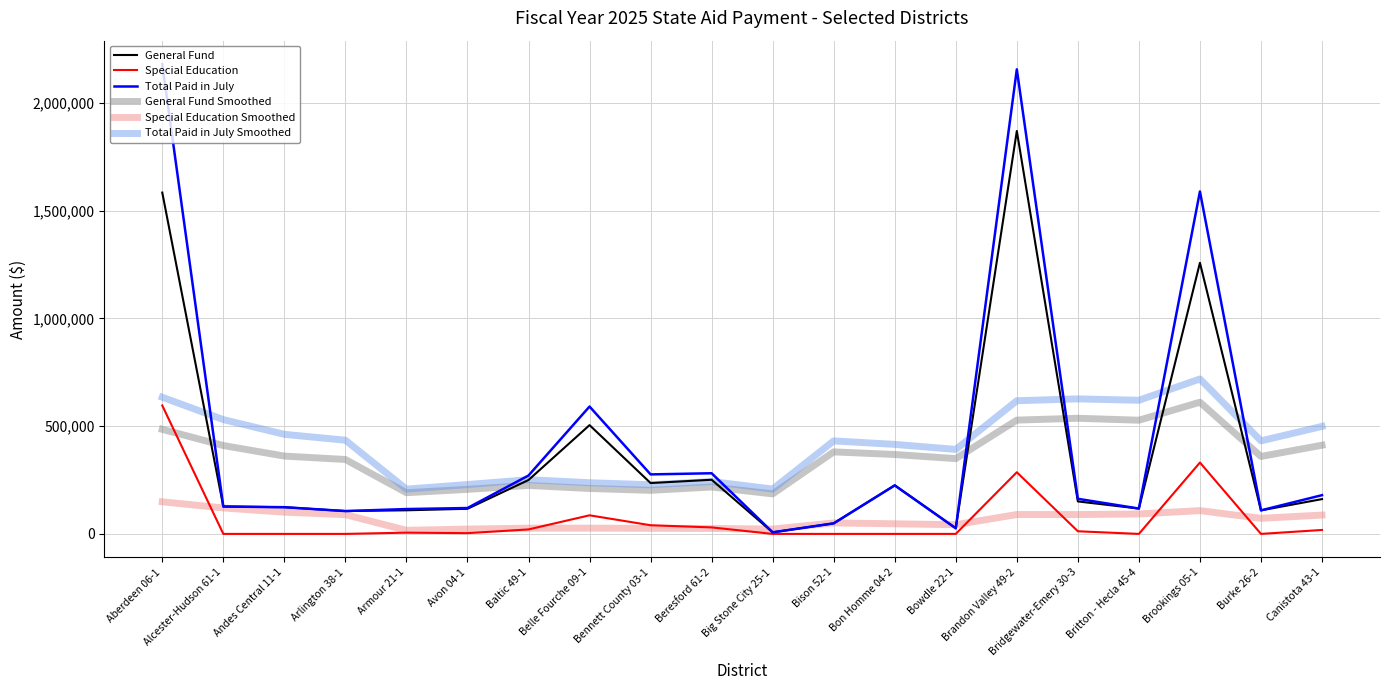

At which label does Total Paid in July Smoothed first exceed 431639?

Aberdeen 06-1